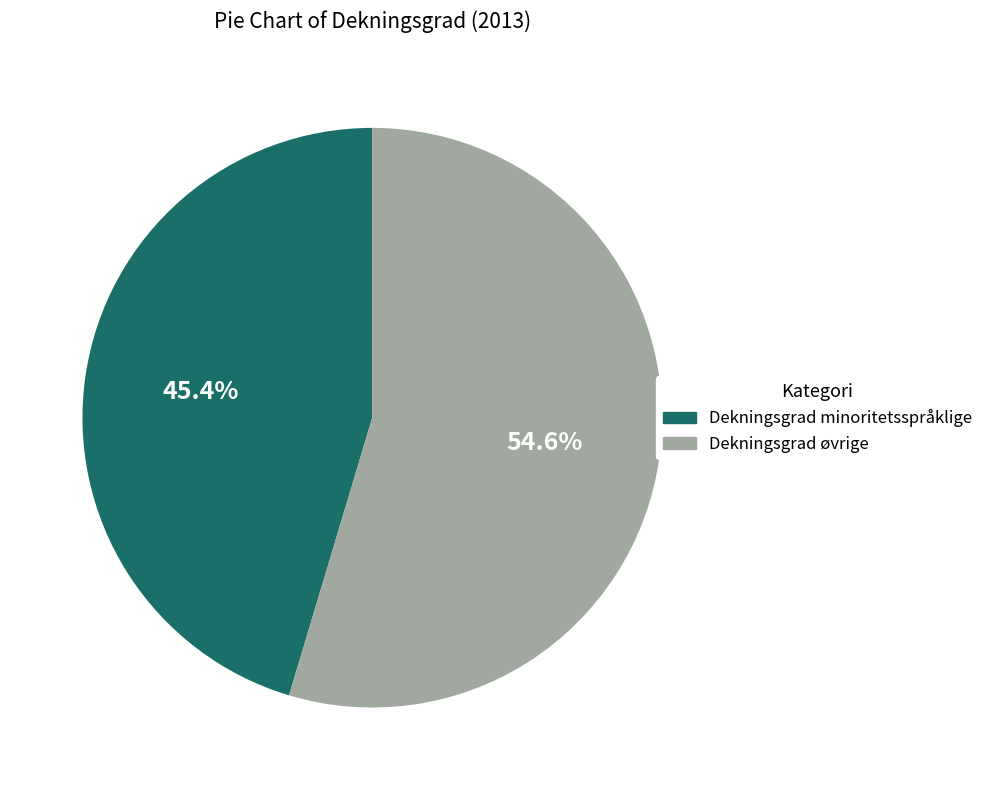

What is the smallest slice in the pie chart?

Dekningsgrad minoritetsspråklige